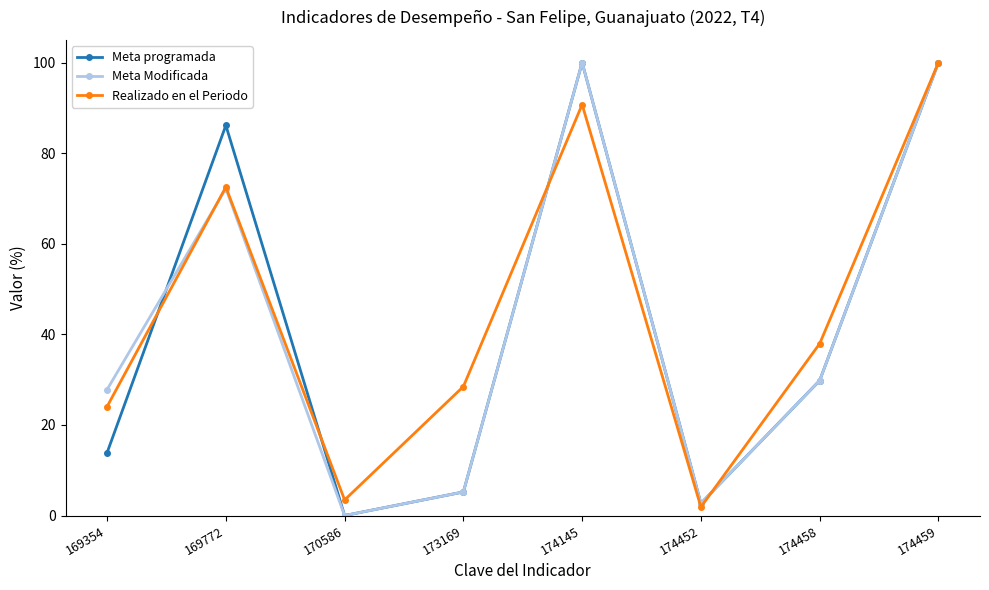

At which label does Meta programada first exceed 29?

169772